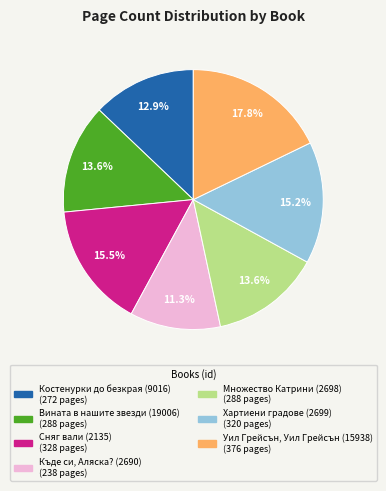

Is the sum of Вината в нашите звезди (19006) and Уил Грейсън, Уил Грейсън (15938) greater than half?

No